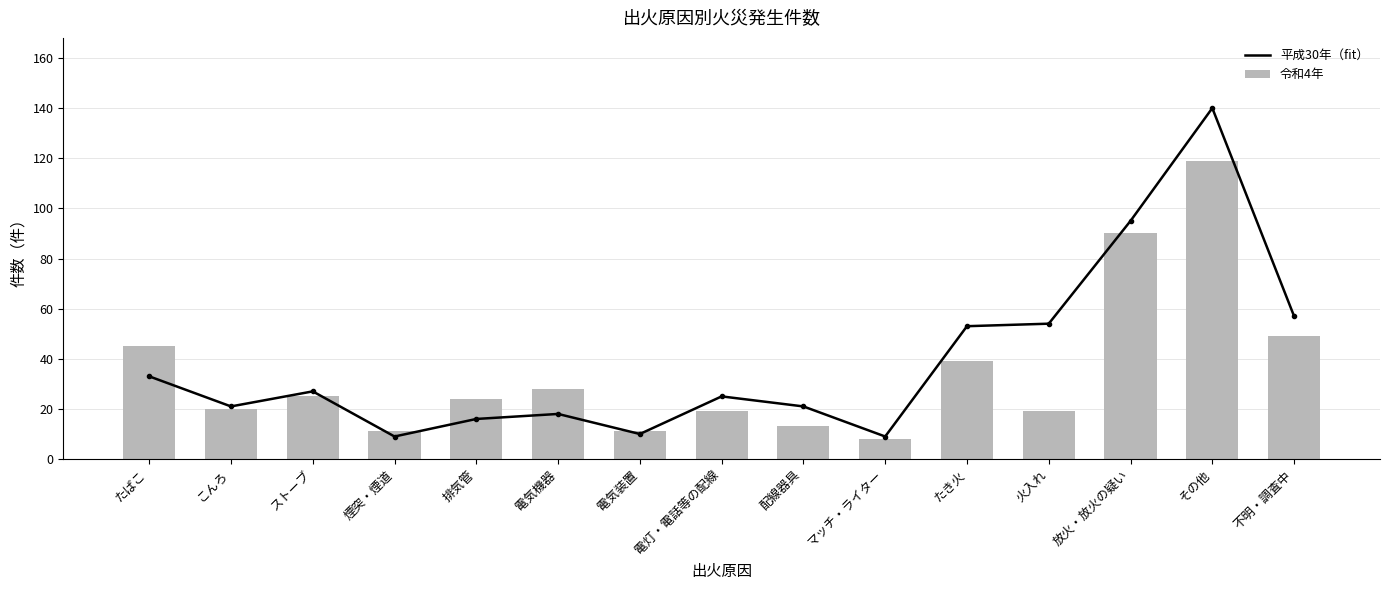

Between 煙突・煙道 and 排気管, which is larger?

排気管